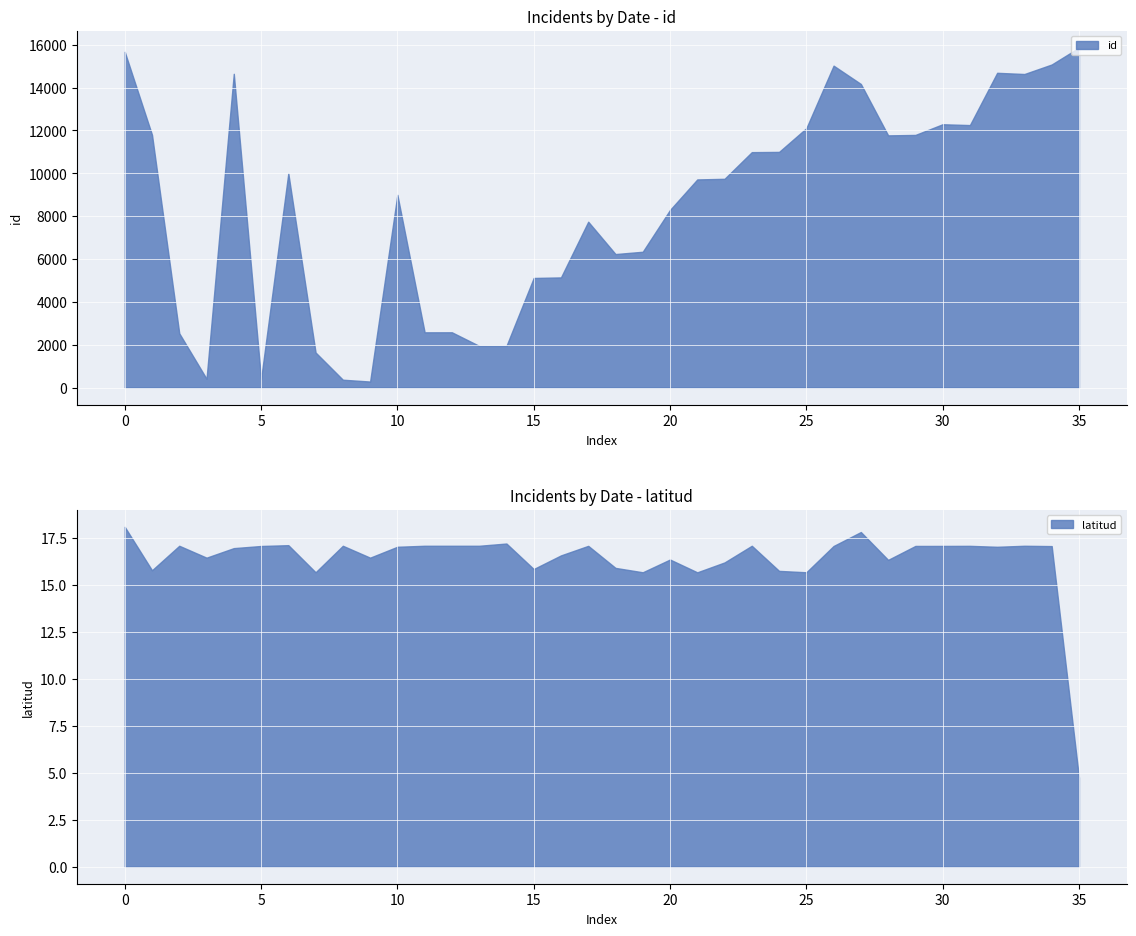

Count the number of data series in this chart.

2